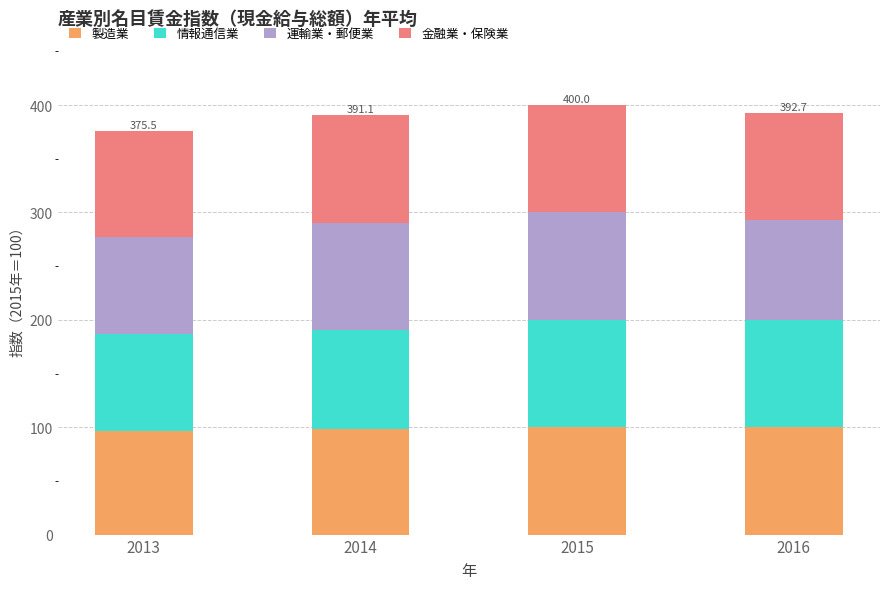

The 製造業 series shows 96.5 at 2013. True or false?

True